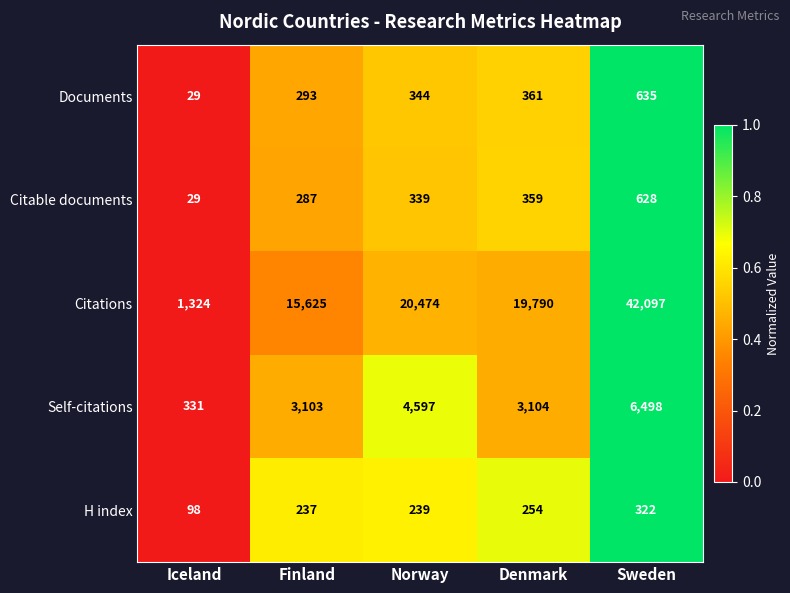

Rank the categories by Self-citations value from lowest to highest.

Iceland, Finland, Denmark, Norway, Sweden